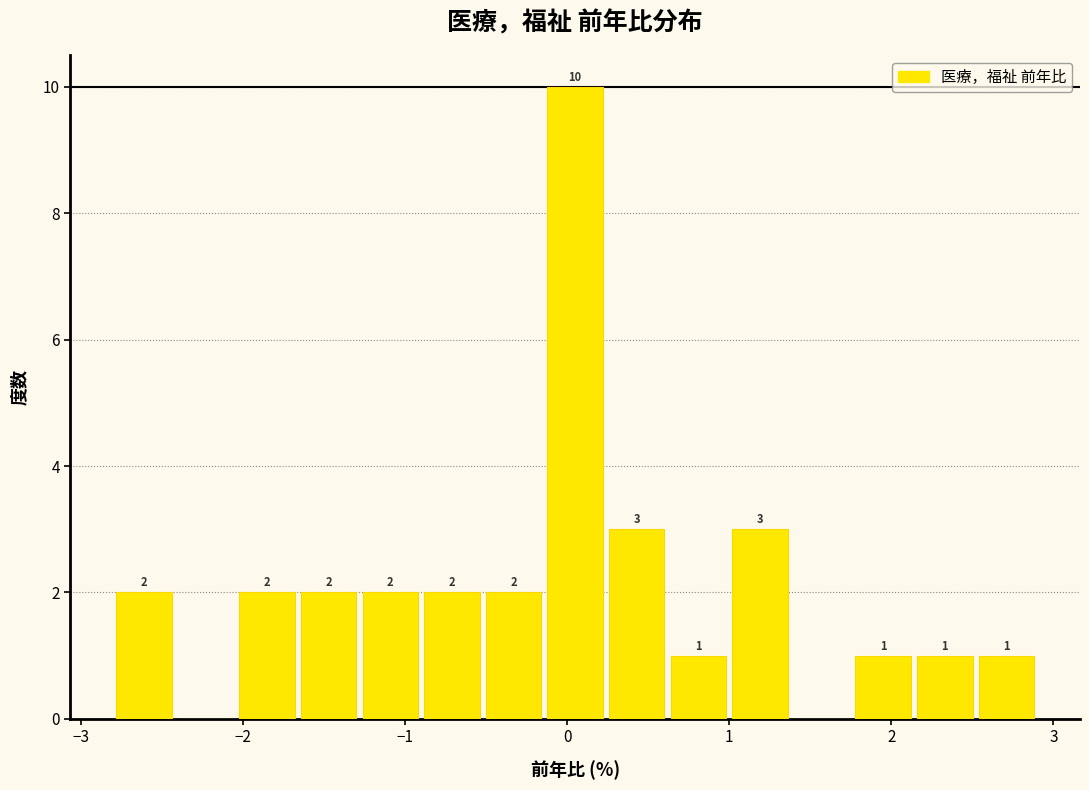

Around what value on the x-axis is the tallest bar? Give the approximate position of its centre, as read against the axis.

0.1